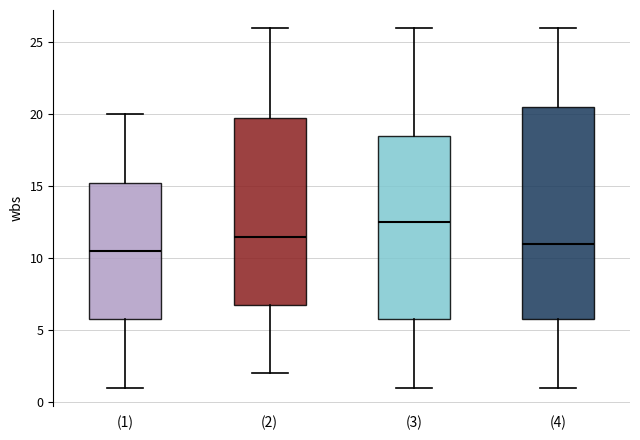

Where is the upper edge of the box for (4) on the y-axis? The values are not printed on the chart, so give them approximately, as read against the axis.

20.5